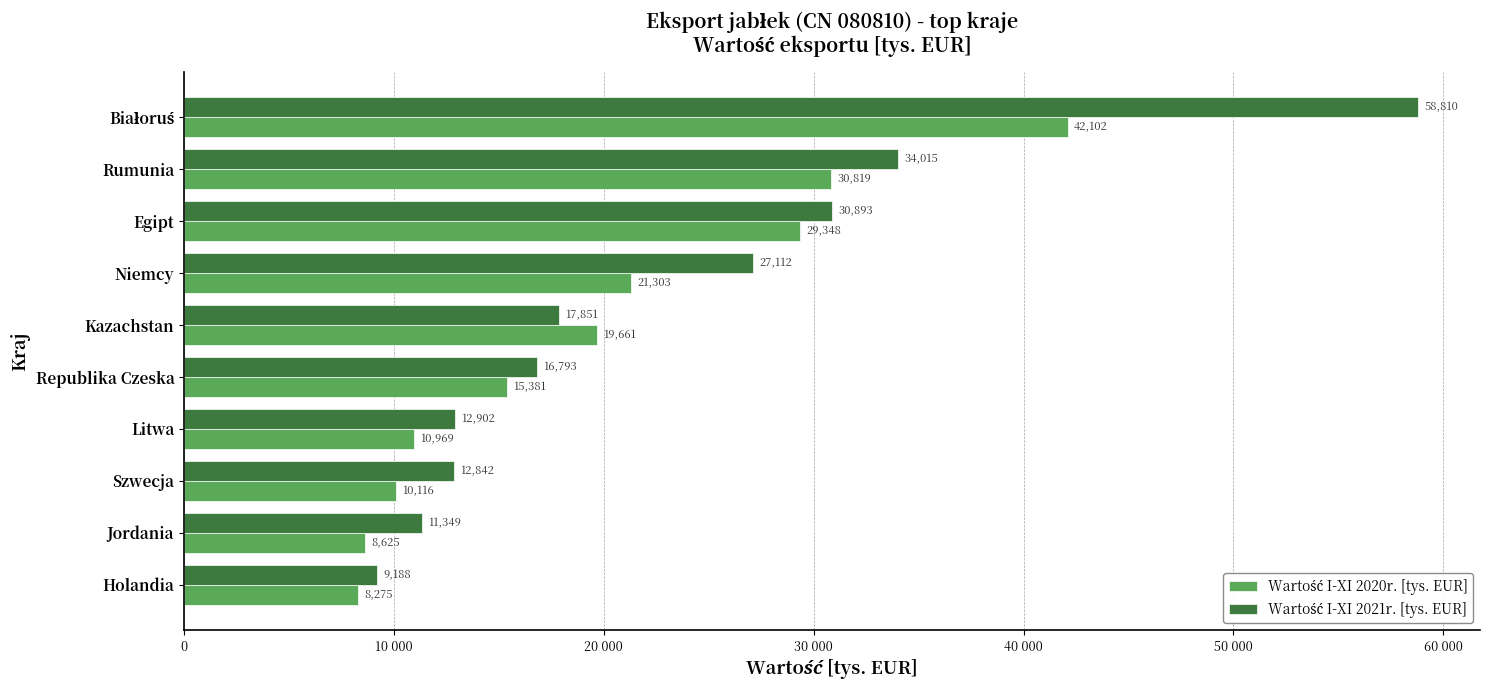

Which series has the widest spread of values?

Wartość I-XI 2021r. [tys. EUR]